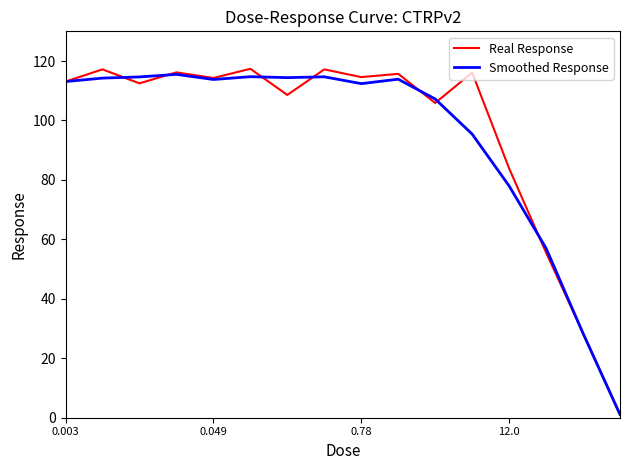

Which series has the largest total across all categories?

Real Response